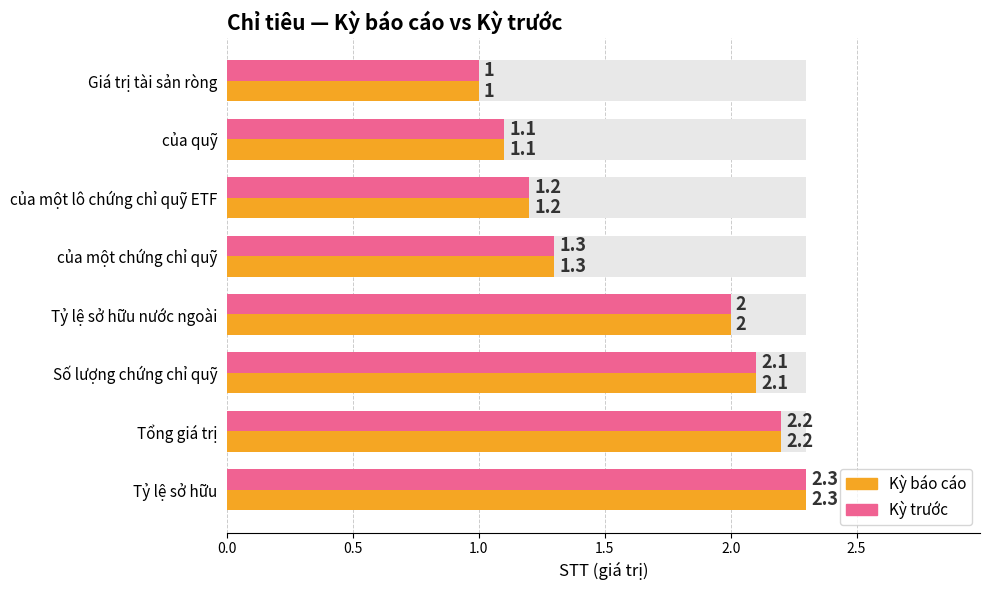

How many groups of bars are there?

8